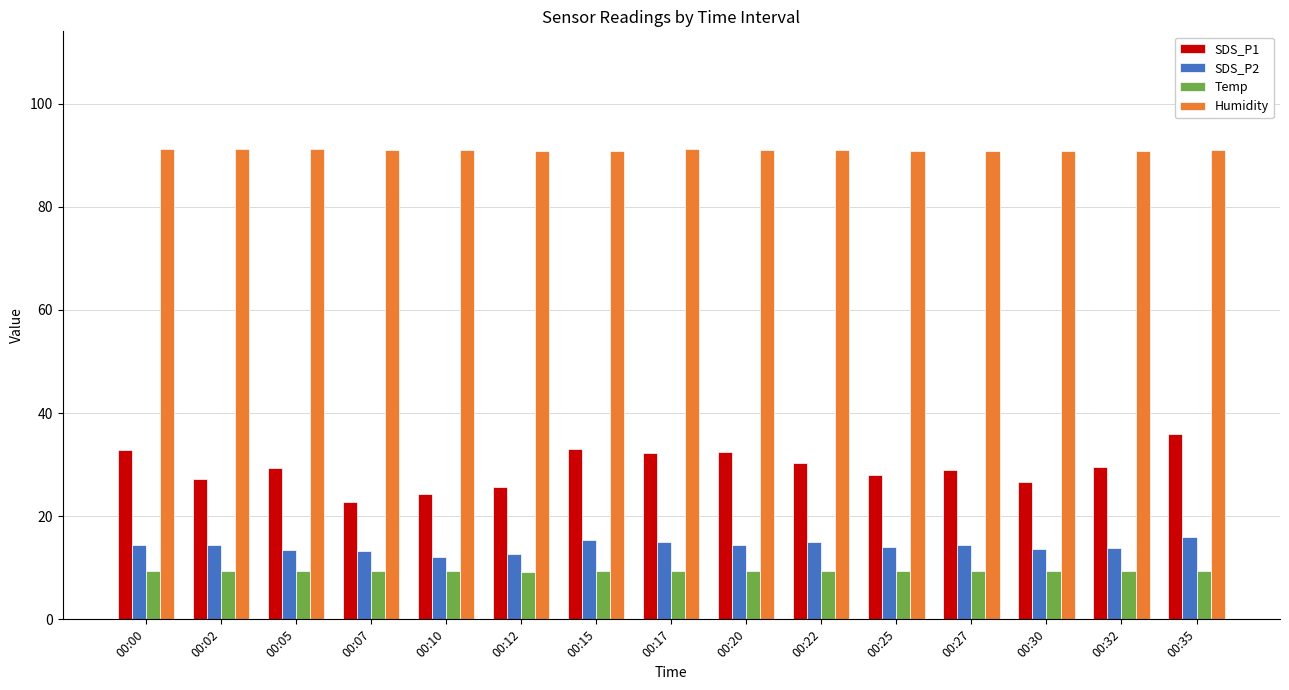

What is the greatest value displayed?

91.2